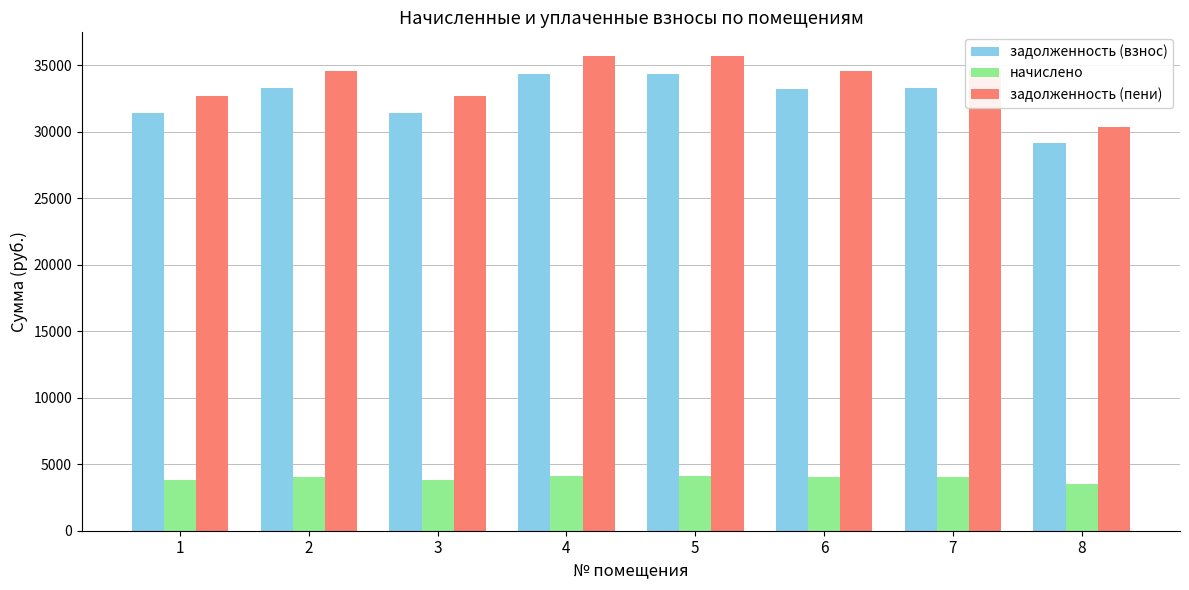

Which series has the largest total across all categories?

задолженность (пени)